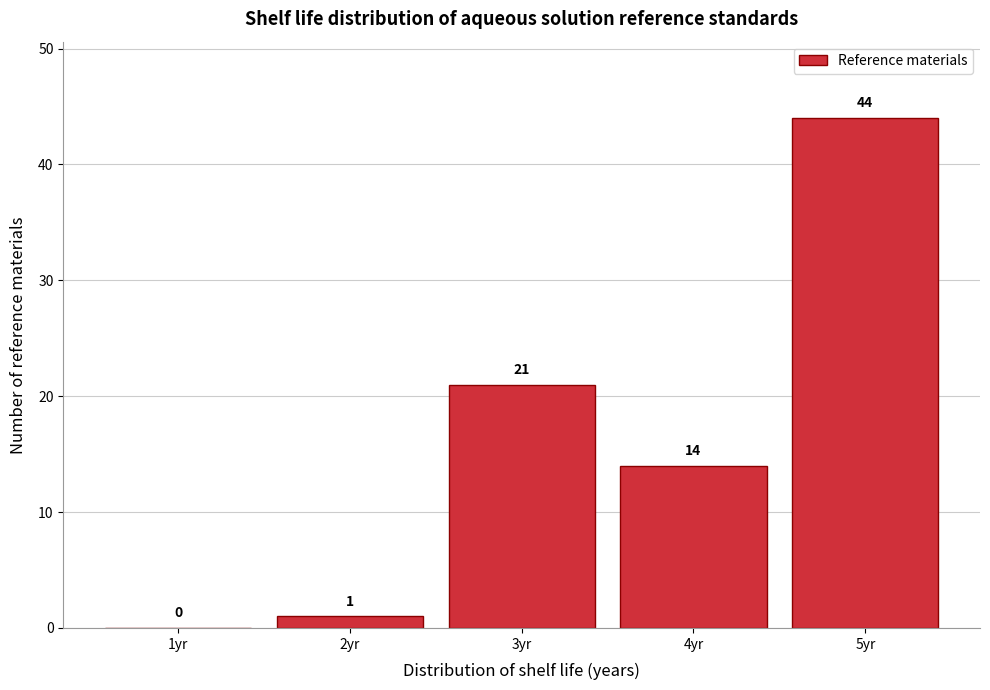

Reading left to right, transcribe all the data shown in this chart.

1yr=0	2yr=1	3yr=21	4yr=14	5yr=44